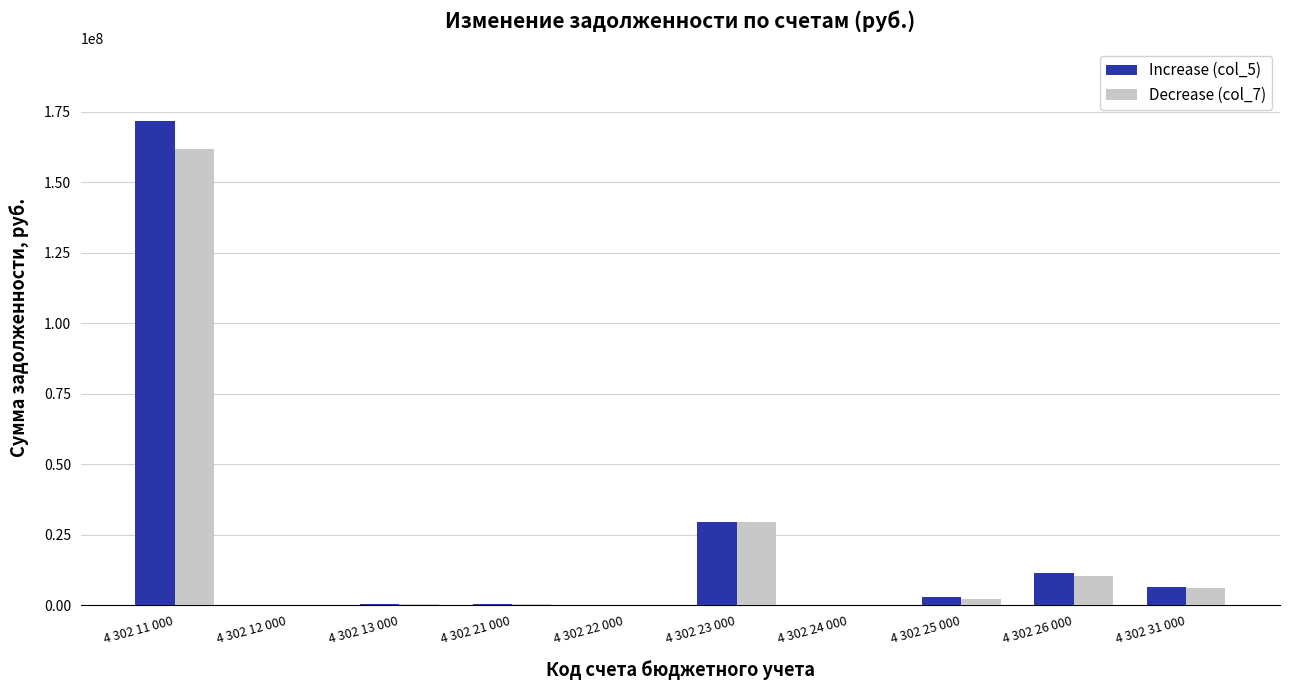

Is the value of Decrease (col_7) at 4 302 26 000 greater than the value of Increase (col_5) at 4 302 21 000?

Yes